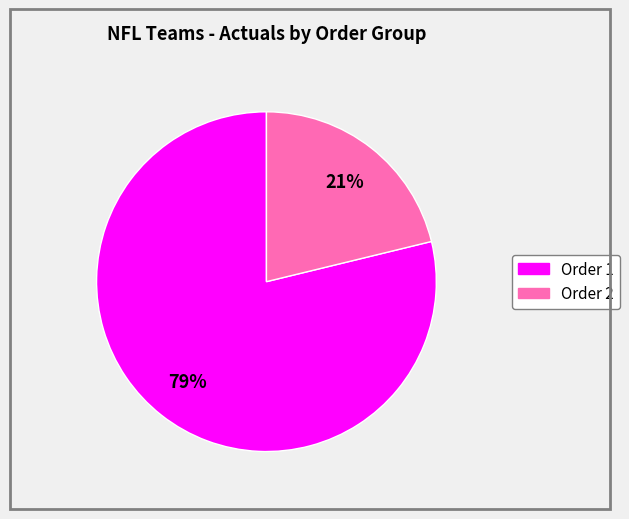

To the nearest percent, what is the average slice percentage?

50%